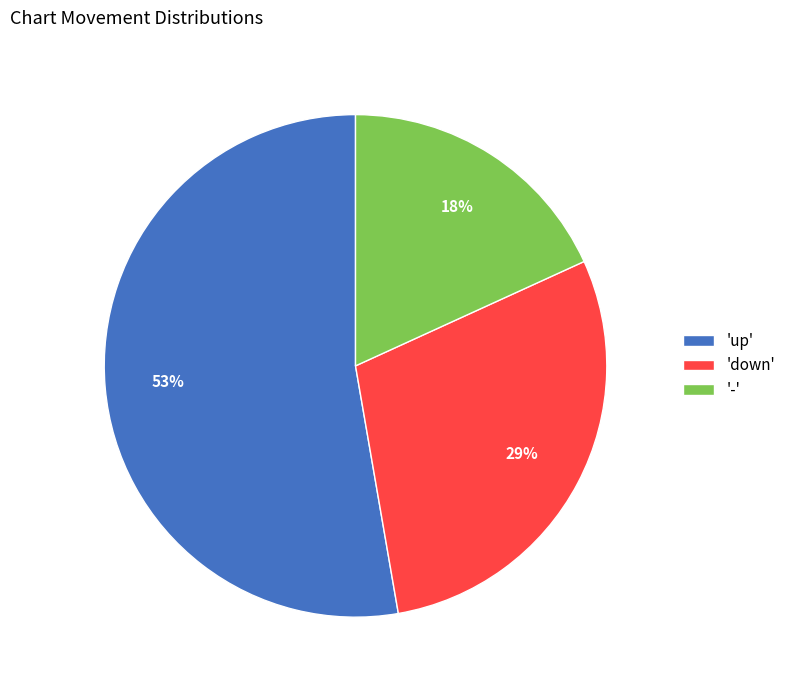

What is the majority slice?

'up'